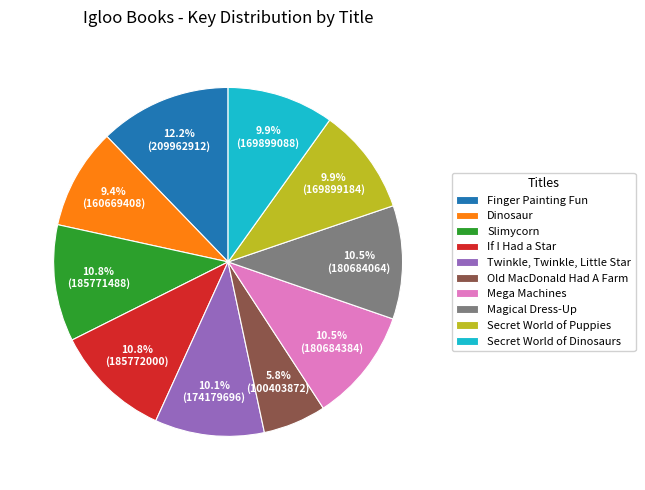

Does If I Had a Star represent more than half of the total?

No